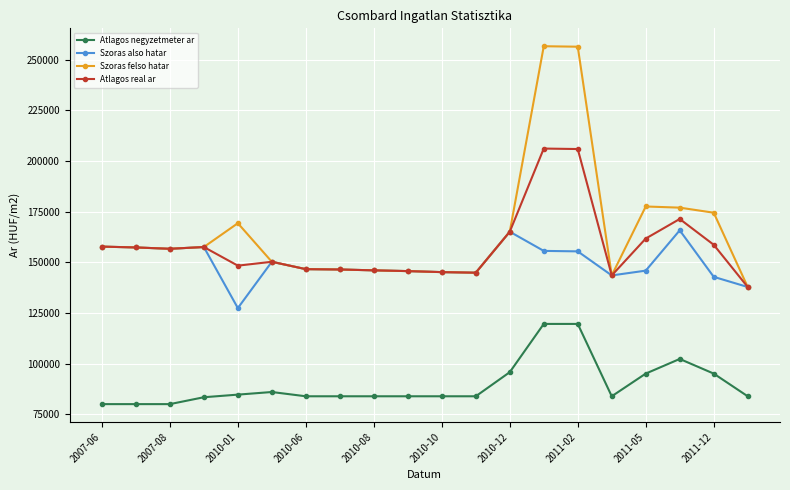

What is the value of the Szoras felso hatar point at the 5th from the left?

169265